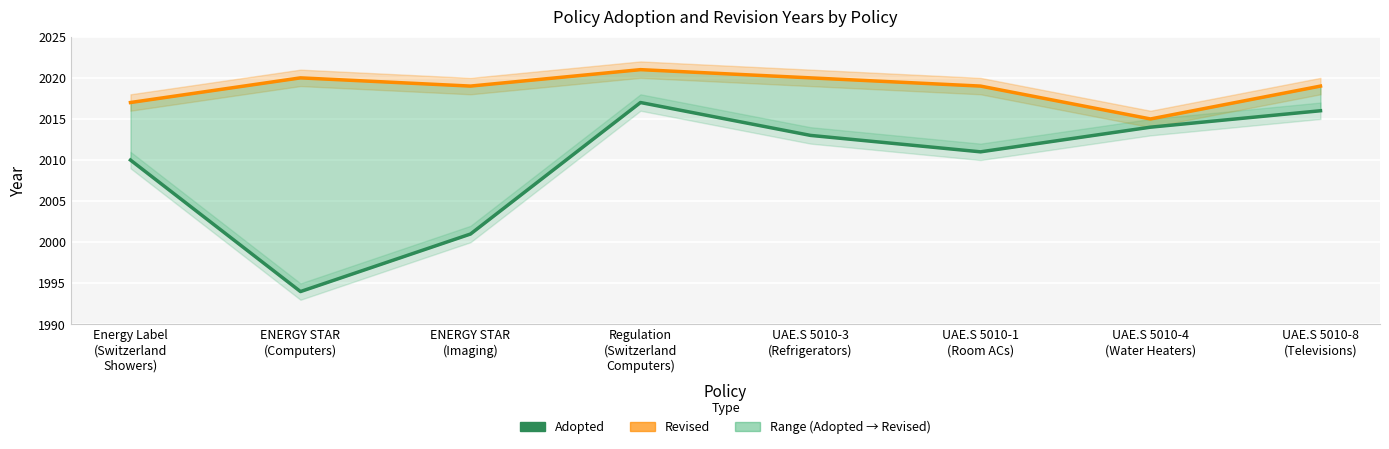

Which series has the widest spread of values?

Adopted